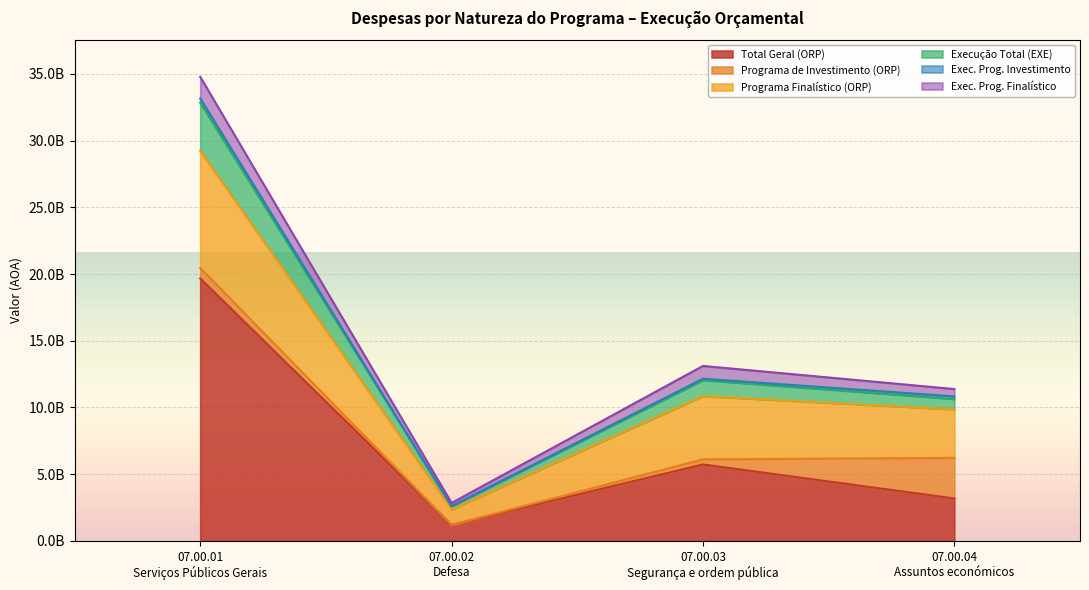

List the labels in order of Execução Total (EXE) value, largest first.

07.00.01 Serviços Públicos Gerais, 07.00.03 Segurança e ordem pública, 07.00.04 Assuntos económicos, 07.00.02 Defesa